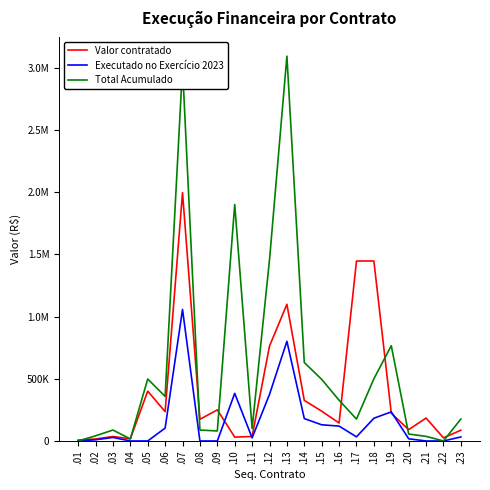

What is the difference between the highest and lowest values at .23?

143920.0